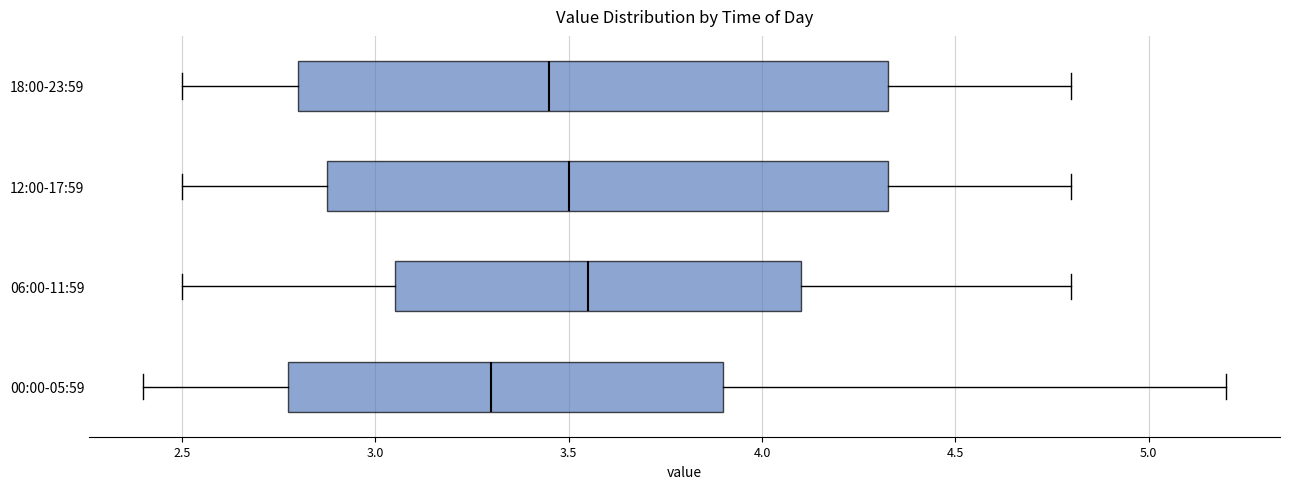

Where is the right edge of the box for 12:00-17:59 on the x-axis? The values are not printed on the chart, so give them approximately, as read against the axis.

4.35